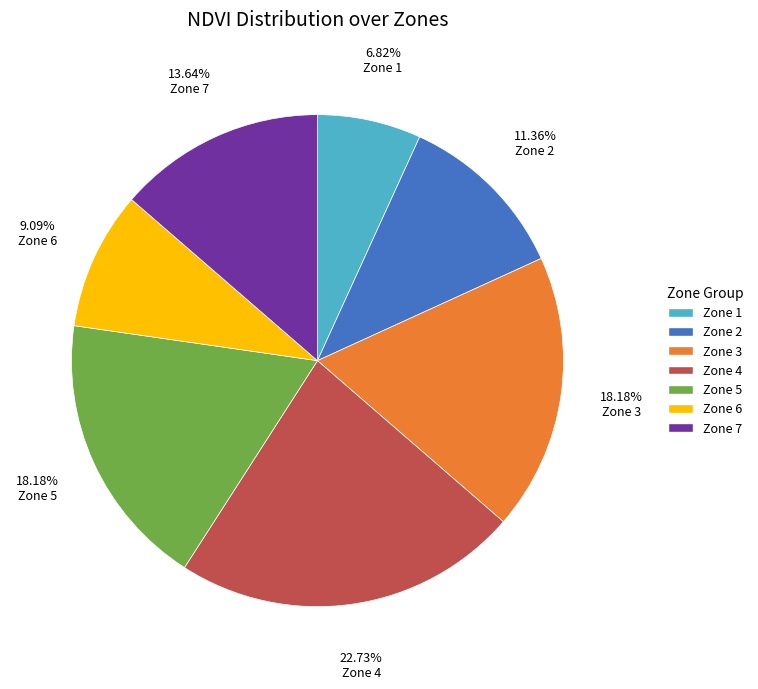

To the nearest percent, what is the combined percentage of Zone 4 and Zone 7?

36%